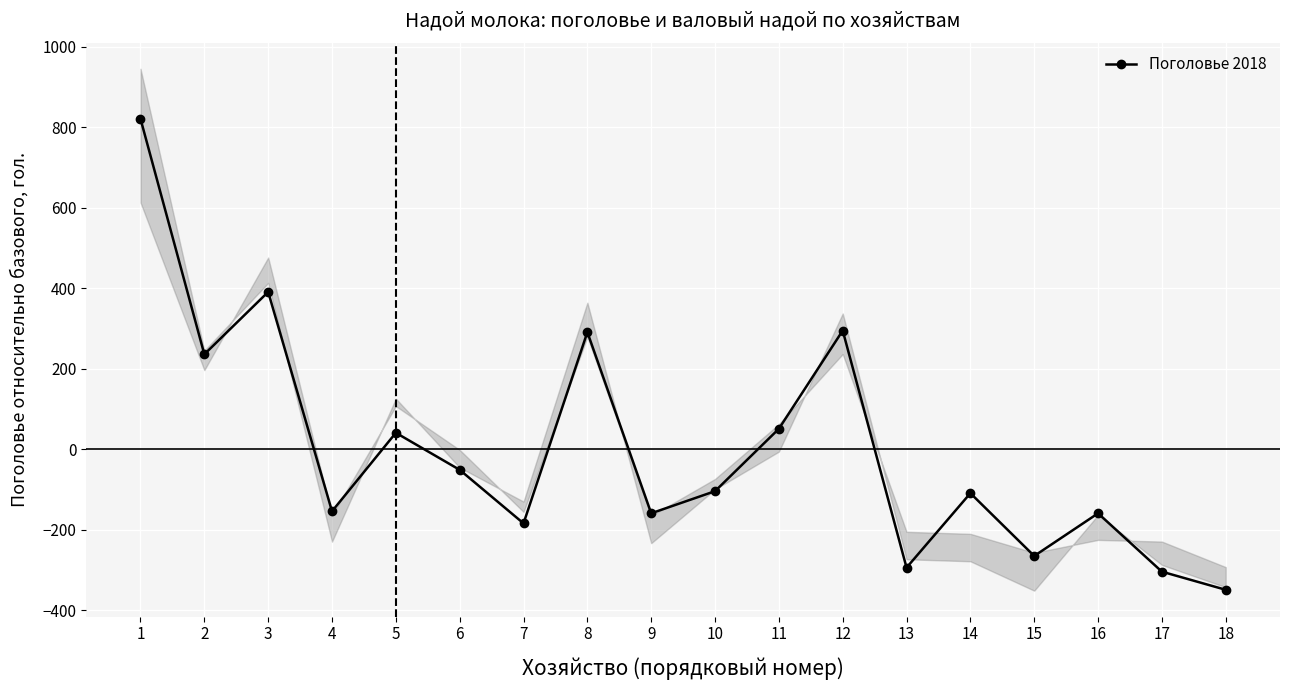

How many interior local valleys (lower than both neighbors) does the data have?

6